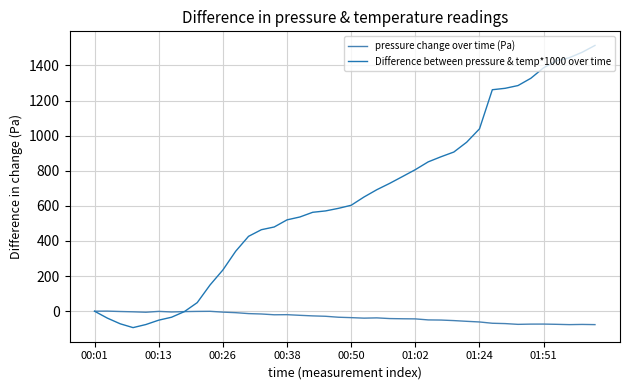

In Difference between pressure & temp*1000 over time, how many points are lower than both neighbors (excluding endpoints)?

1